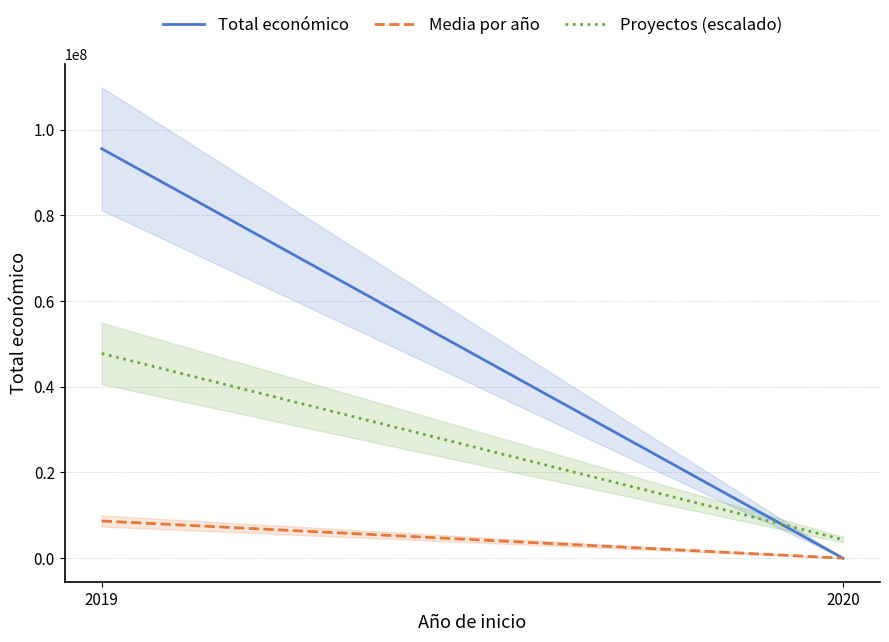

What is the total value across all series at 2019?

152013578.2